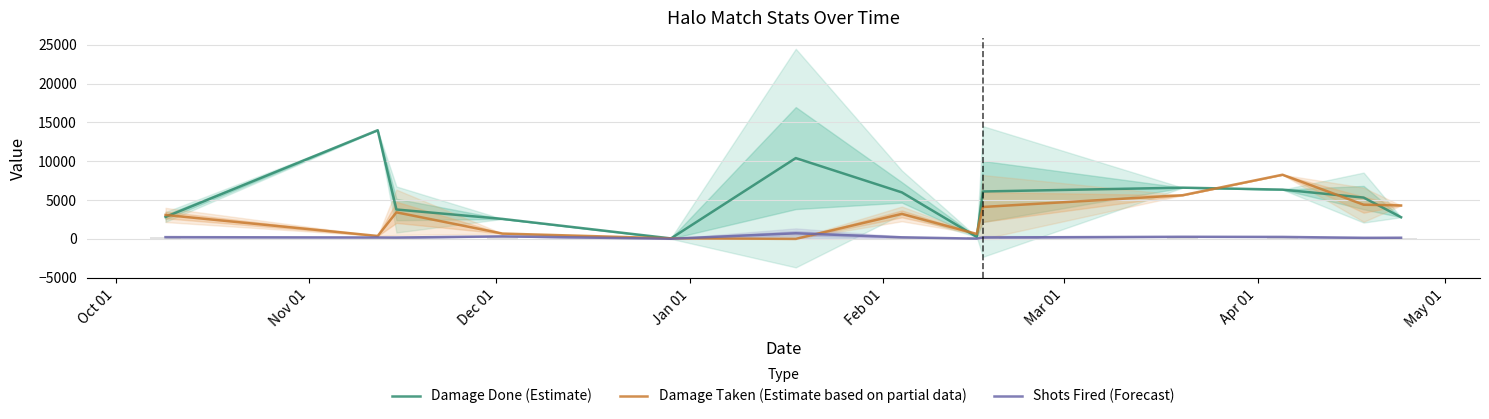

Is the value of Damage Done (Estimate) at Nov 01 greater than the value of Damage Taken (Estimate based on partial data) at Mar 01?

Yes